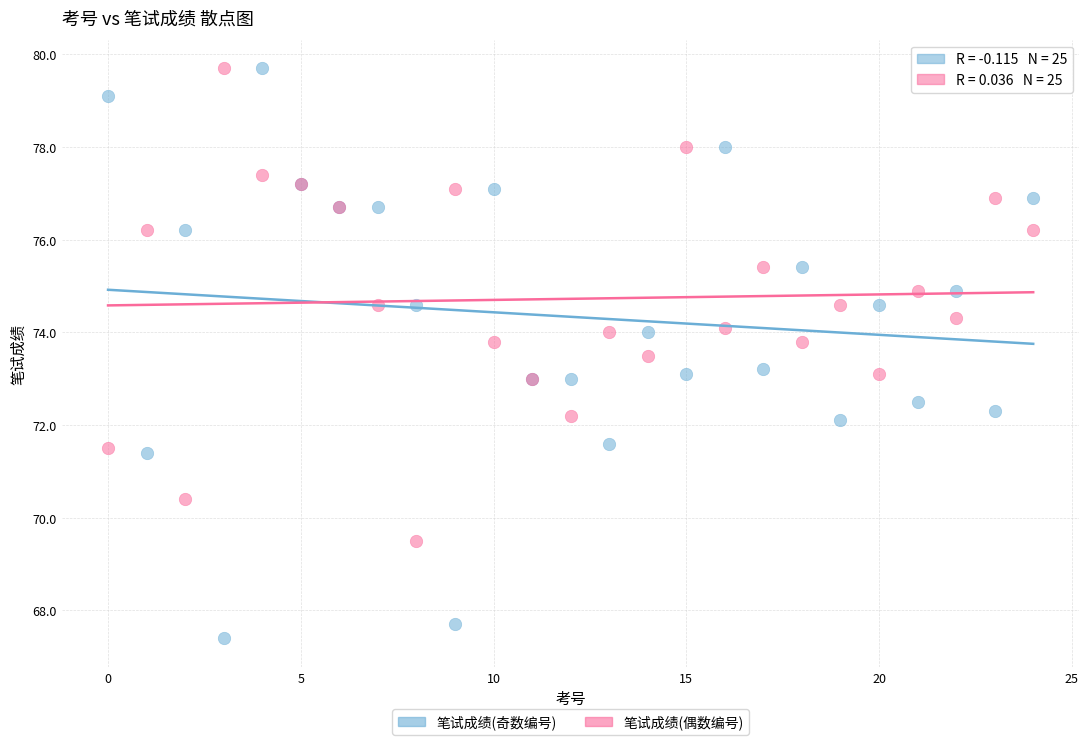

What are all the series names shown in the legend?

笔试成绩(奇数编号), 笔试成绩(偶数编号)